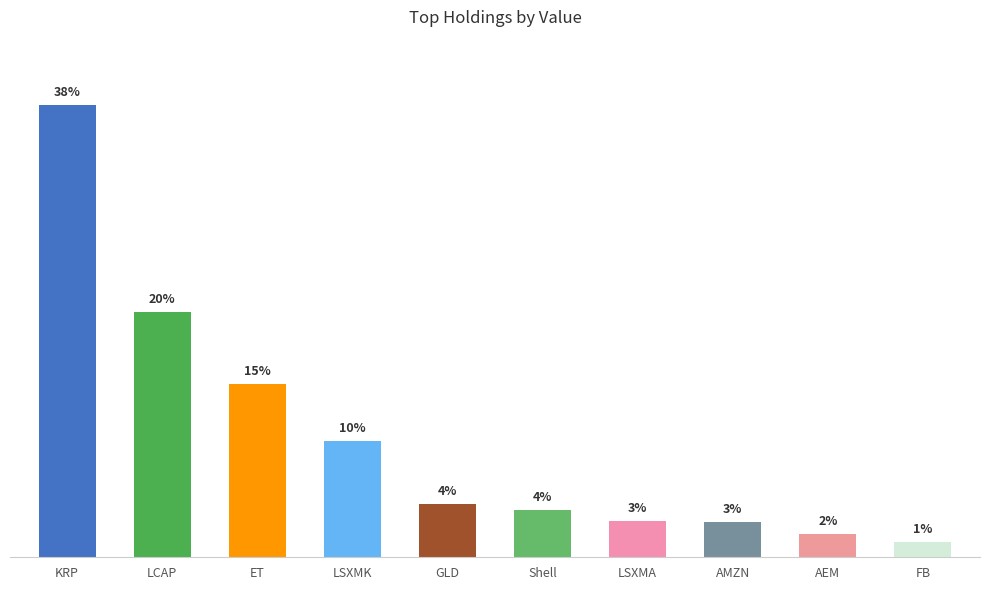

List the labels in order of value, largest first.

KRP, LCAP, ET, LSXMK, GLD, Shell, LSXMA, AMZN, AEM, FB